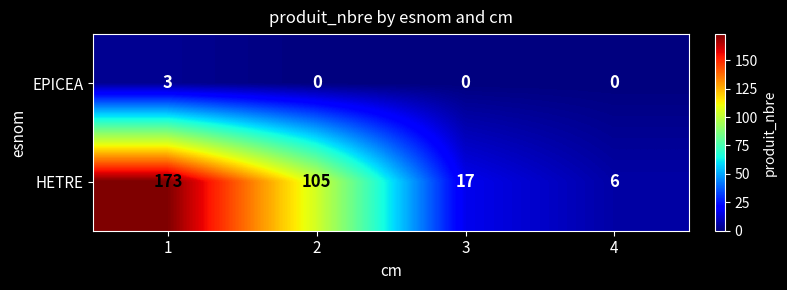

Which series has the widest spread of values?

HETRE